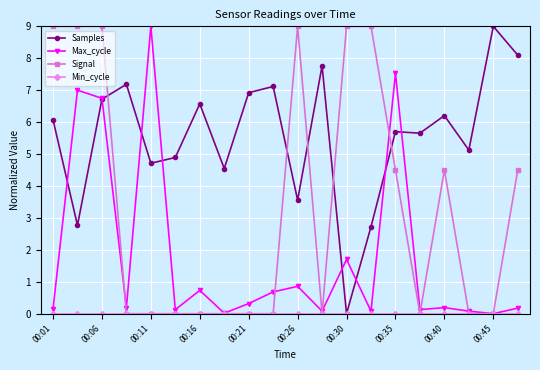

What is the highest value of the Samples series?

9.0